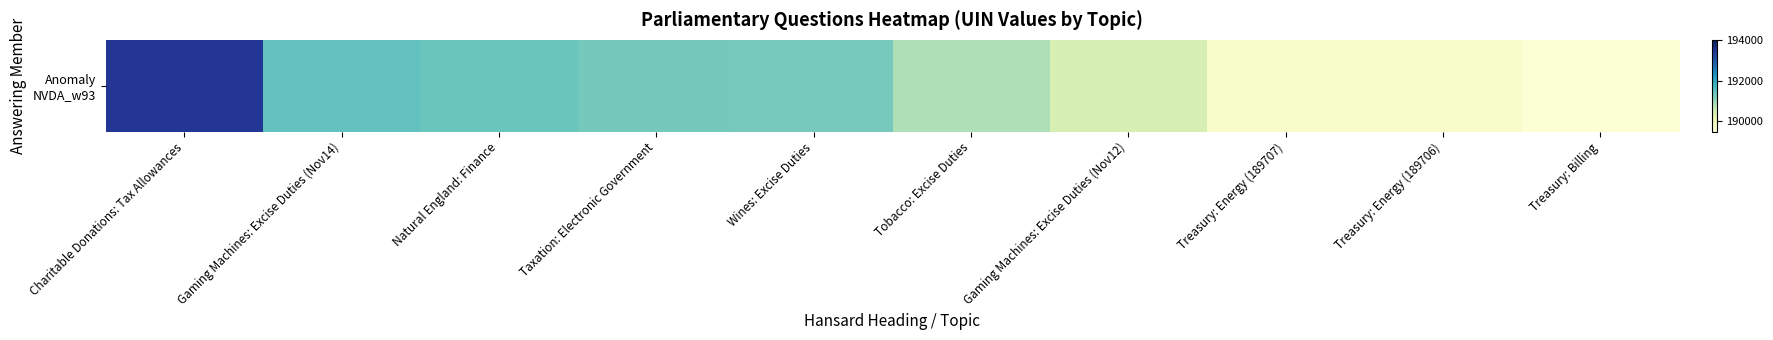

Reading right to left, list all the values displayed in this chart.

189573	189706	189707	190390	190817	191272	191280	191370	191444	193390